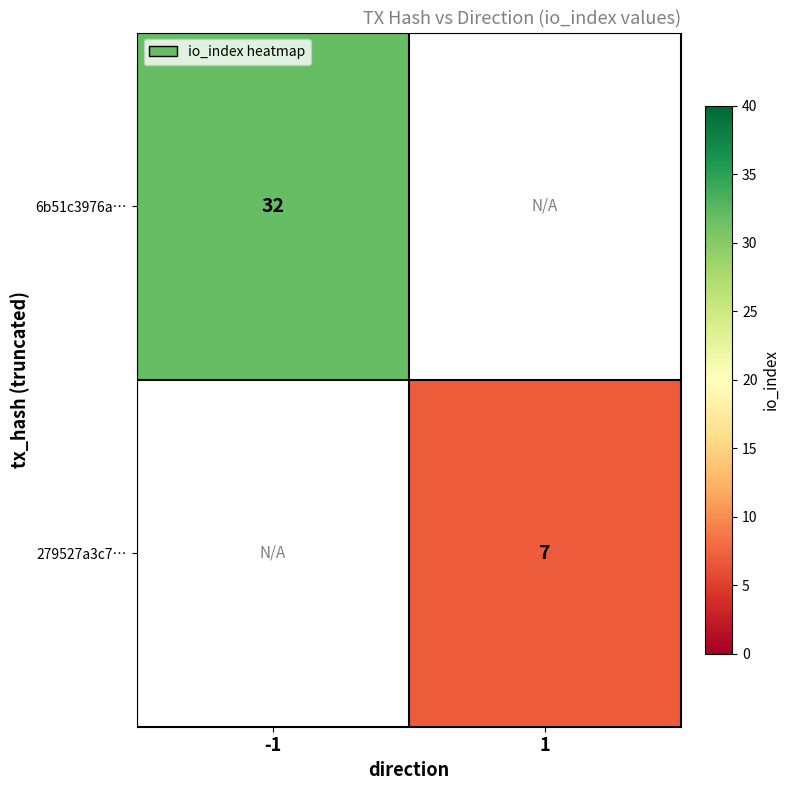

Is it true that 279527a3c7… equals 2 at 1?

False